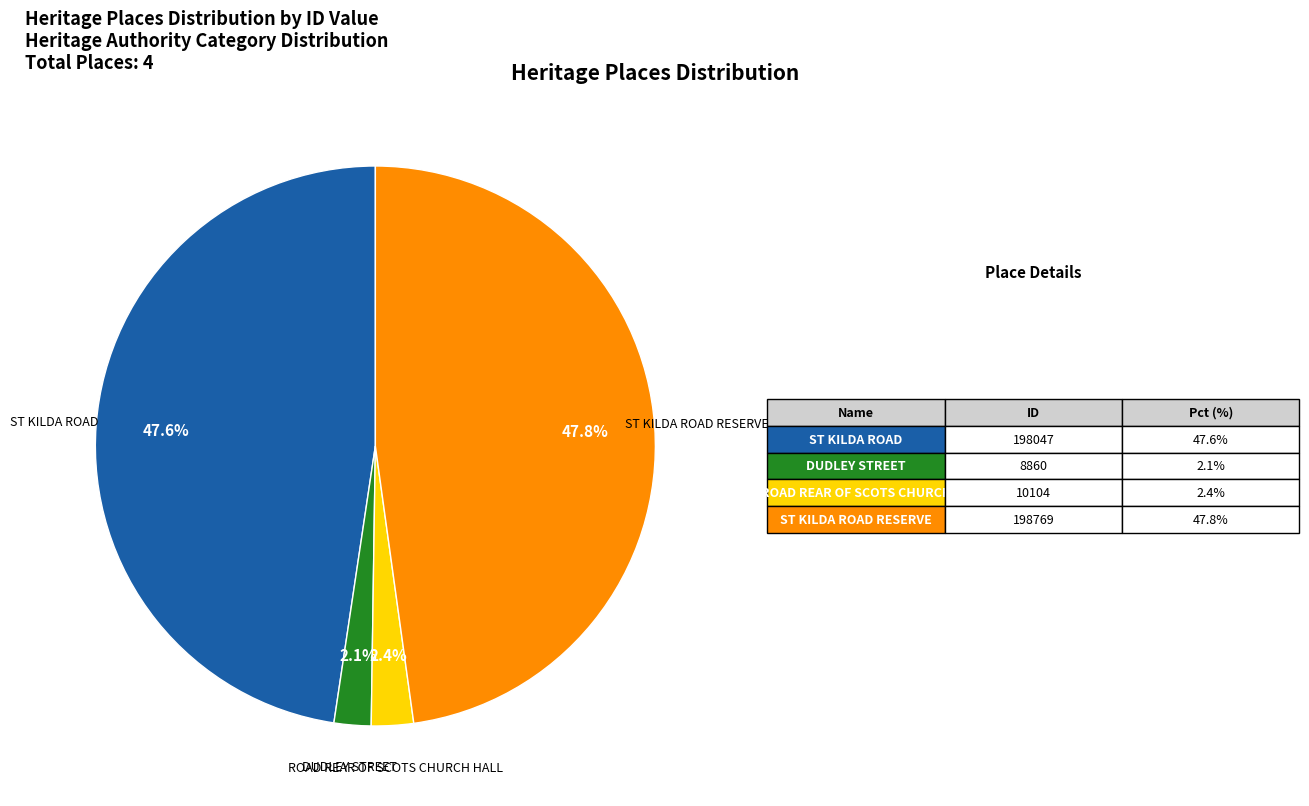

Does any single category account for the majority?

No